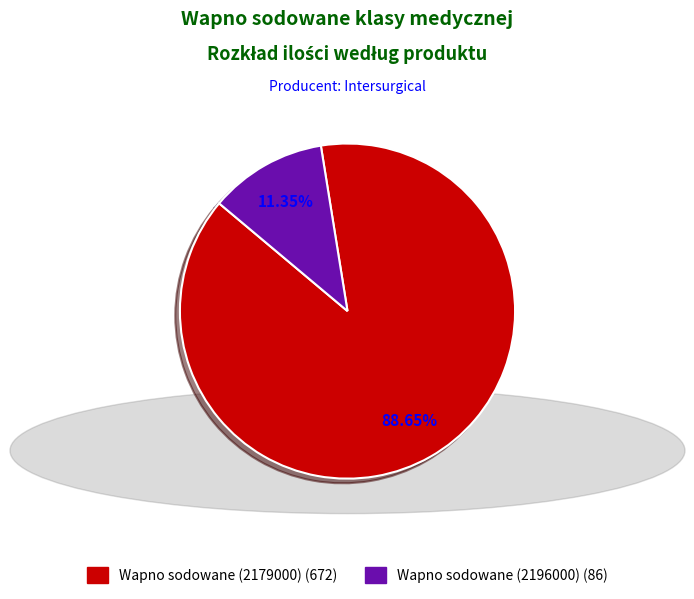

What is the ratio of the value at Wapno sodowane (2196000) to the value at Wapno sodowane (2179000)?

0.1